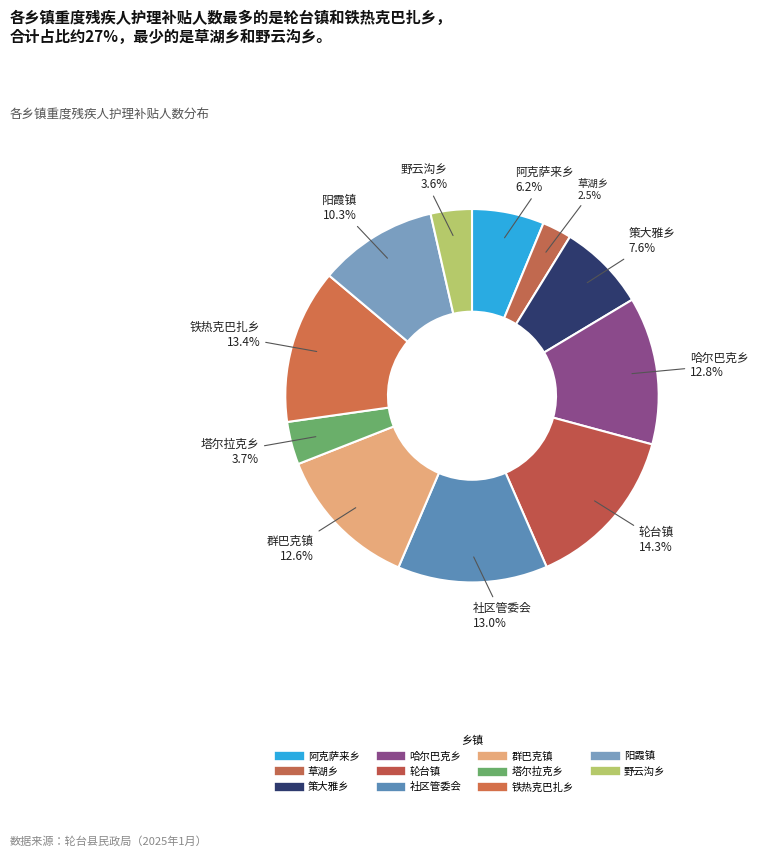

To the nearest percent, what is the combined percentage of 草湖乡 and 策大雅乡?

10%